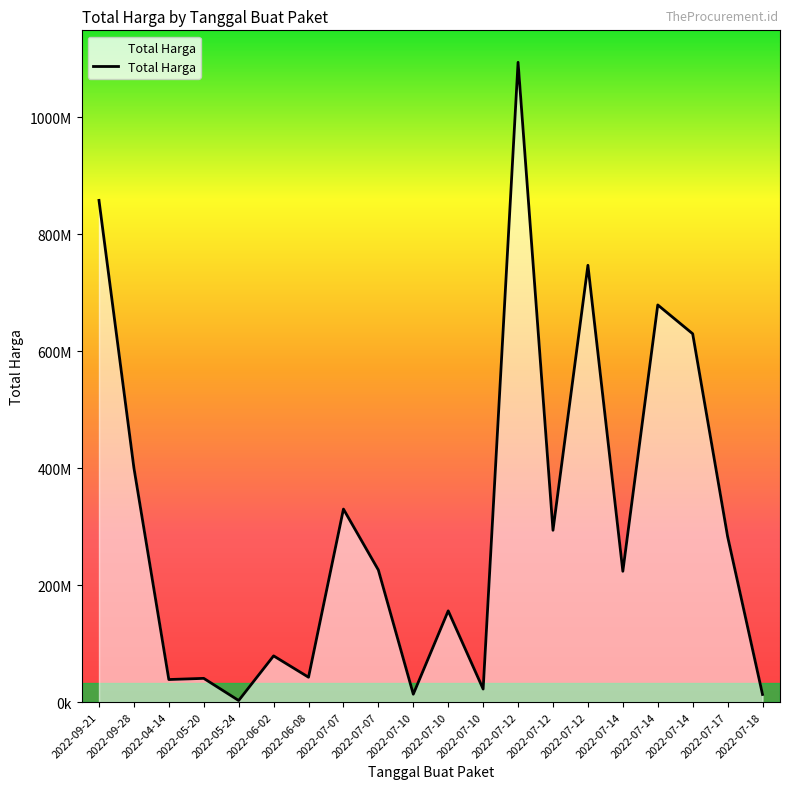

Reading right to left, extract all data points from this chart.

13022100	283140000	629728436	679016000	223629500	746805000	293741000	1093846000	22275000	155986000	13466500	225750000	330000000	42486000	79000000	2679000	40550000	38544000	400500000	857770500